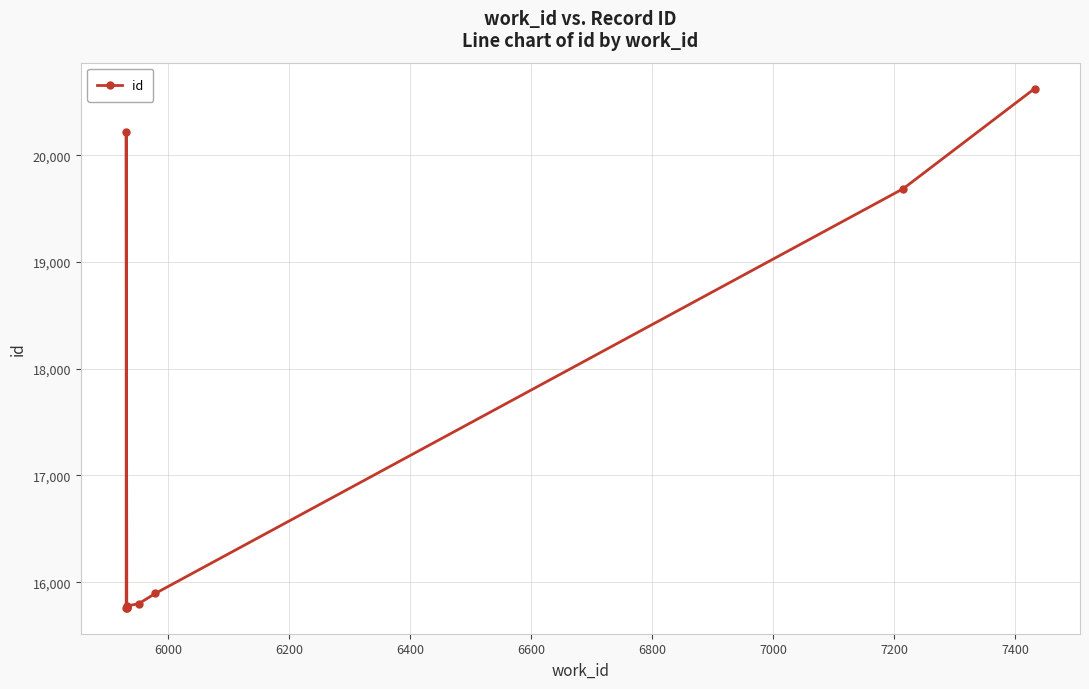

Does the chart have visible grid lines?

Yes